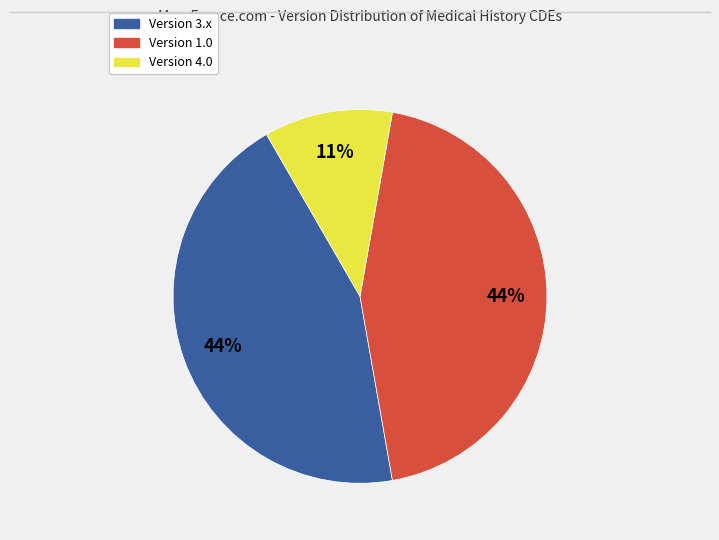

Is there a majority slice in this chart?

No